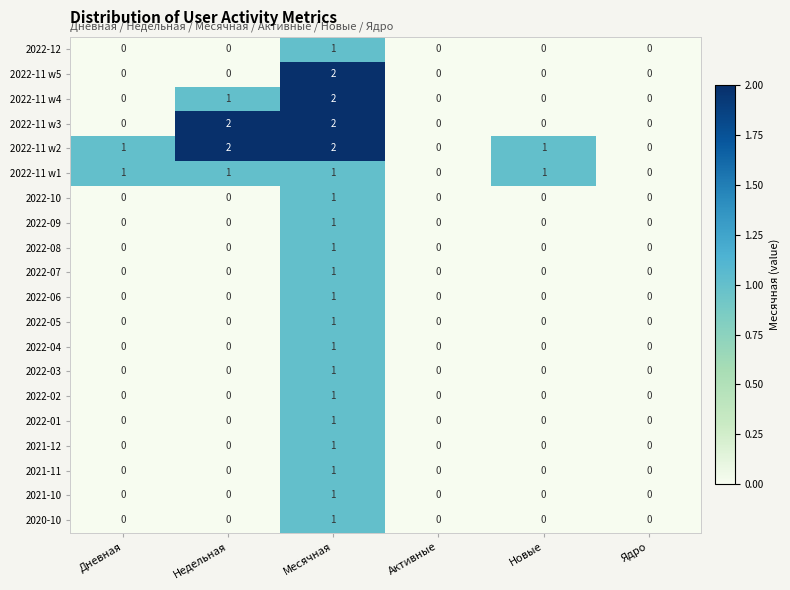

Between Дневная and Недельная, which series saw the biggest shift?

2022-11 w3